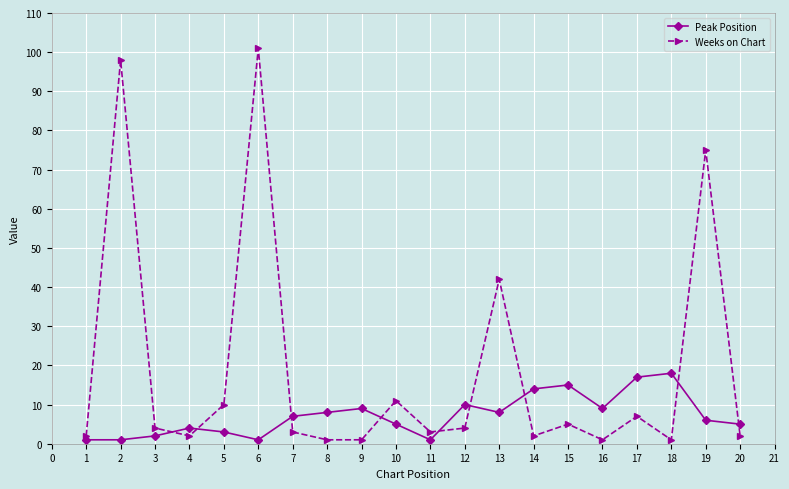

How many data points does each series have?

20